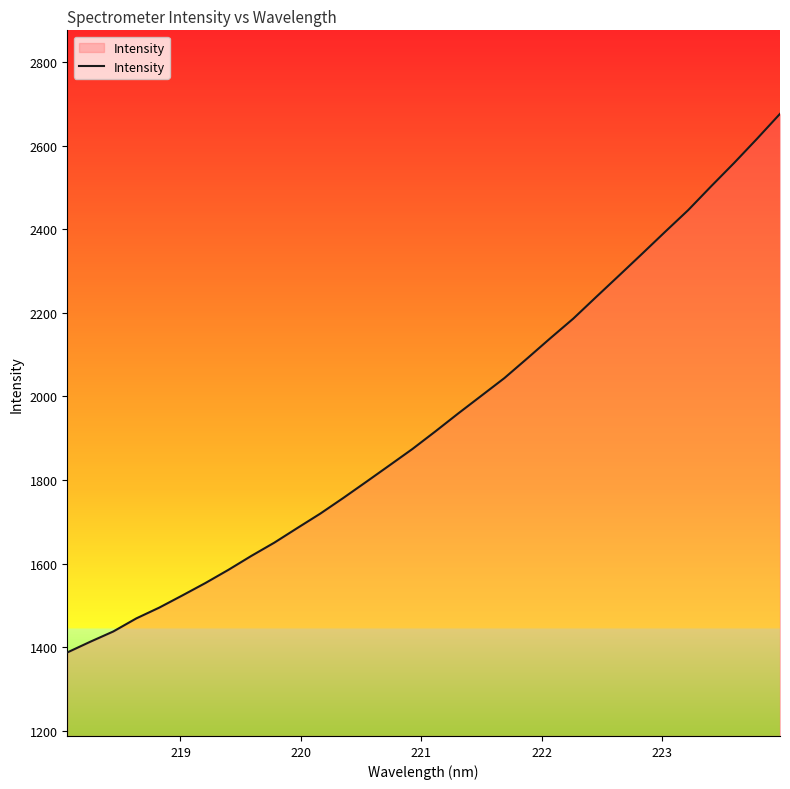

What is the greatest value displayed?

2676.9